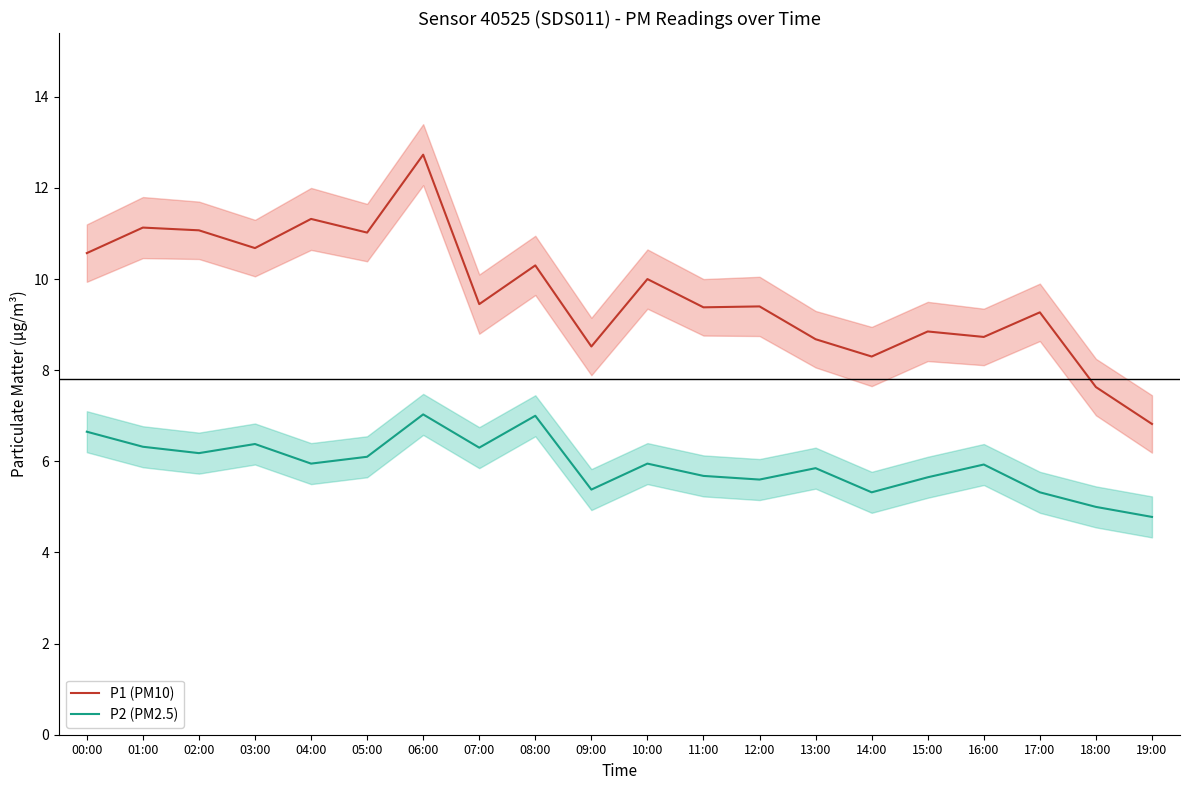

What is the difference between the P1 (PM10) values at 09:00 and 16:00?

0.2